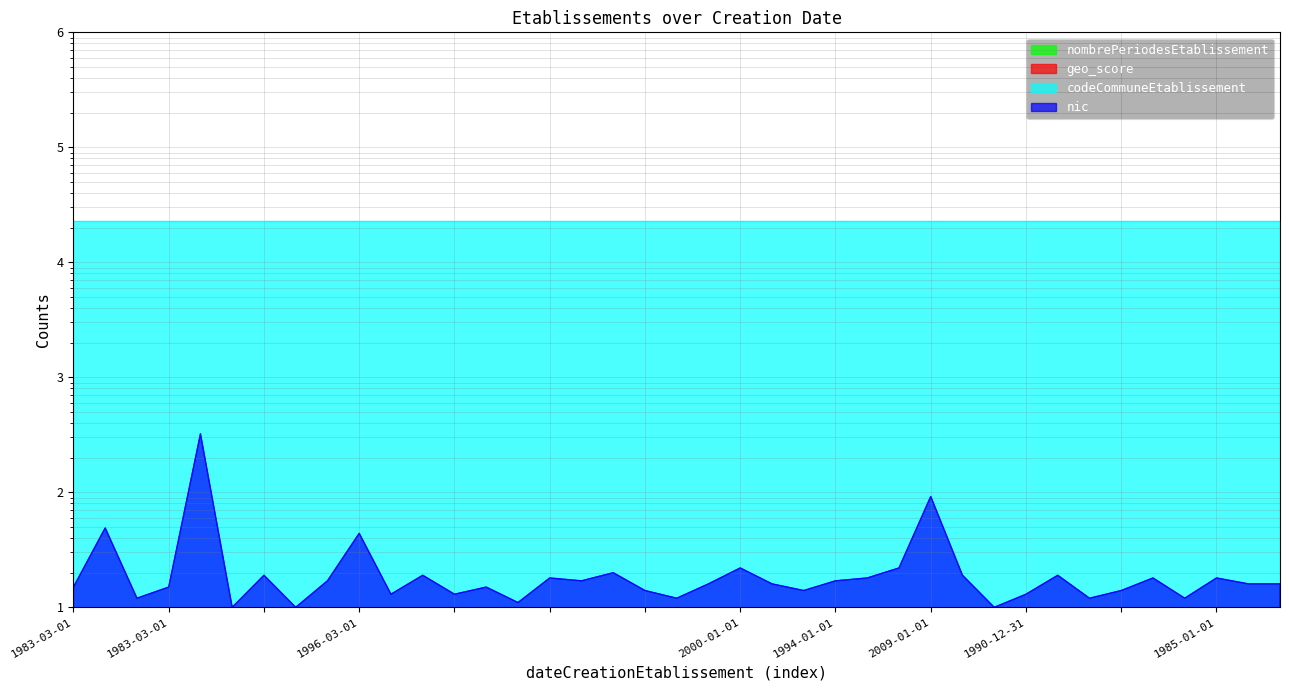

Is it true that nombrePeriodesEtablissement equals 1.4 at 1994-01-01?

False